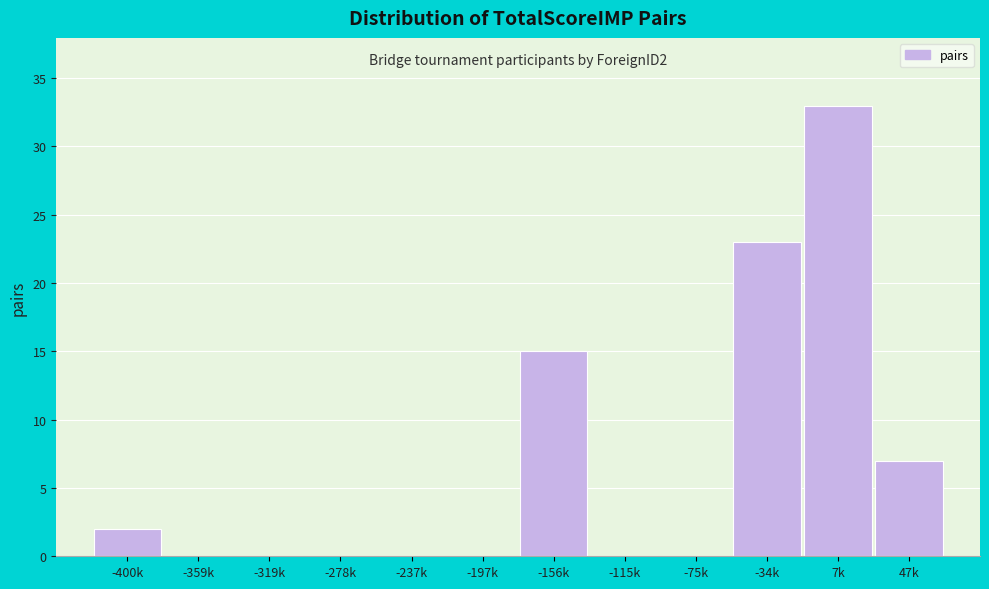

Reading left to right, transcribe all the data shown in this chart.

-400k=2	-359k=0	-319k=0	-278k=0	-237k=0	-197k=0	-156k=15	-115k=0	-75k=0	-34k=23	7k=33	47k=7